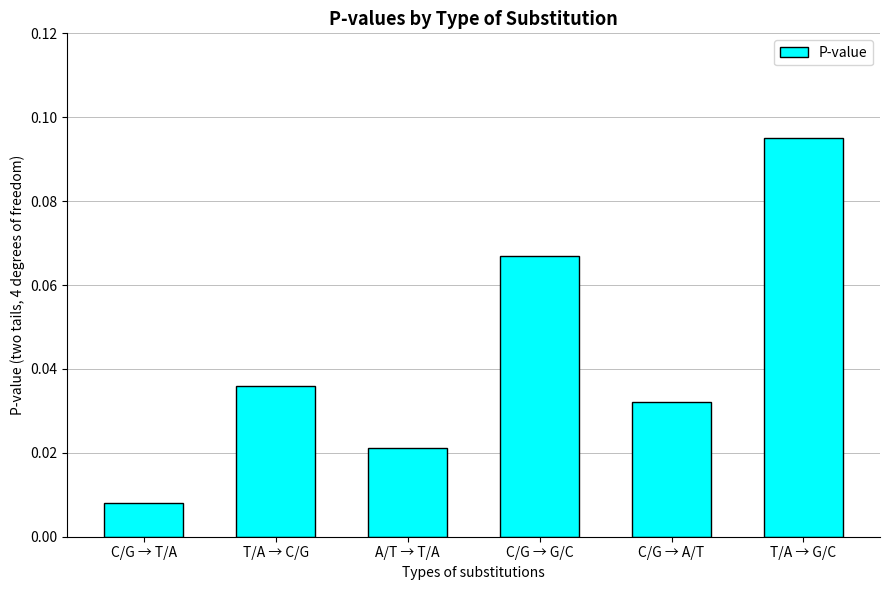

List the labels in order of value, smallest first.

C/G → T/A, A/T → T/A, C/G → A/T, T/A → C/G, C/G → G/C, T/A → G/C